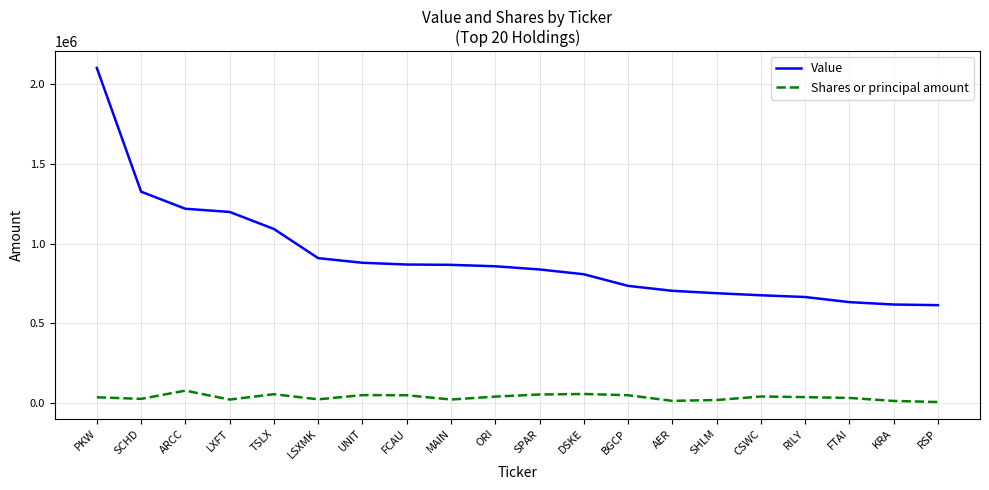

At which category does the chart reach its peak across all series?

PKW